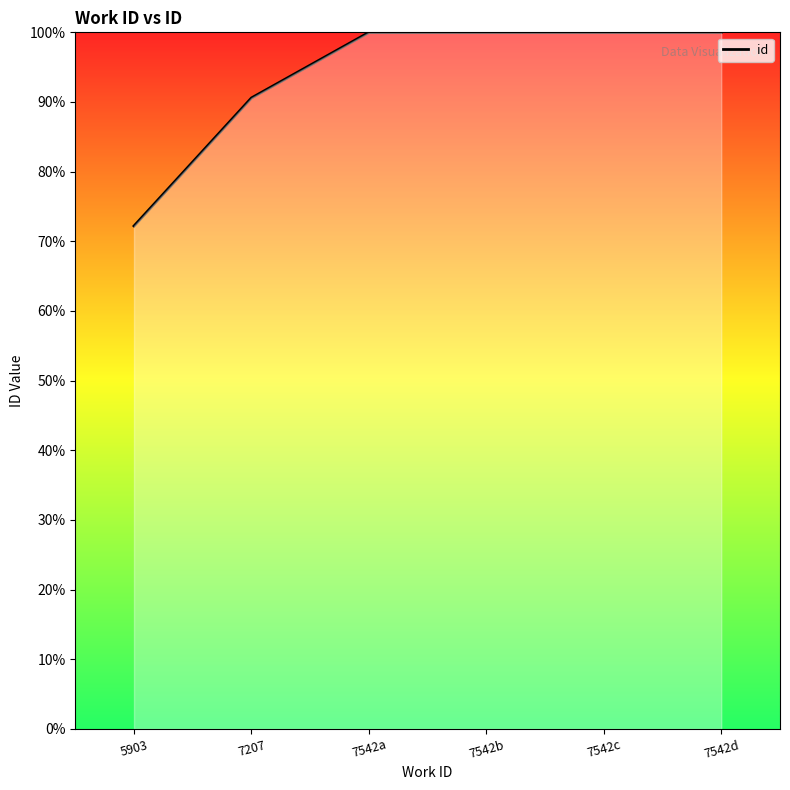

What position from the right is 7542c?

2